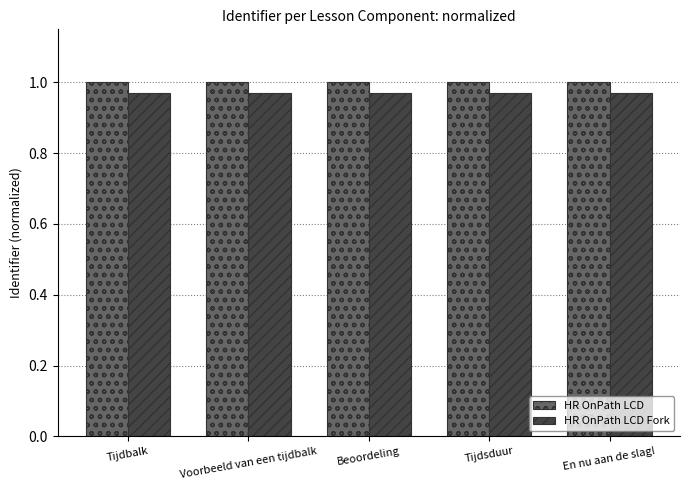

What is the sum of all HR OnPath LCD Fork values?

4.8